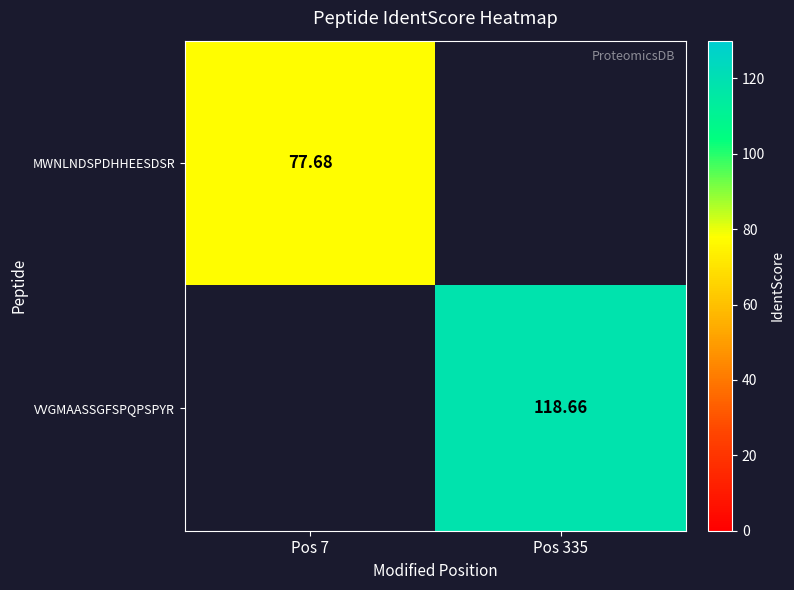

How many categories are shown in the chart?

2